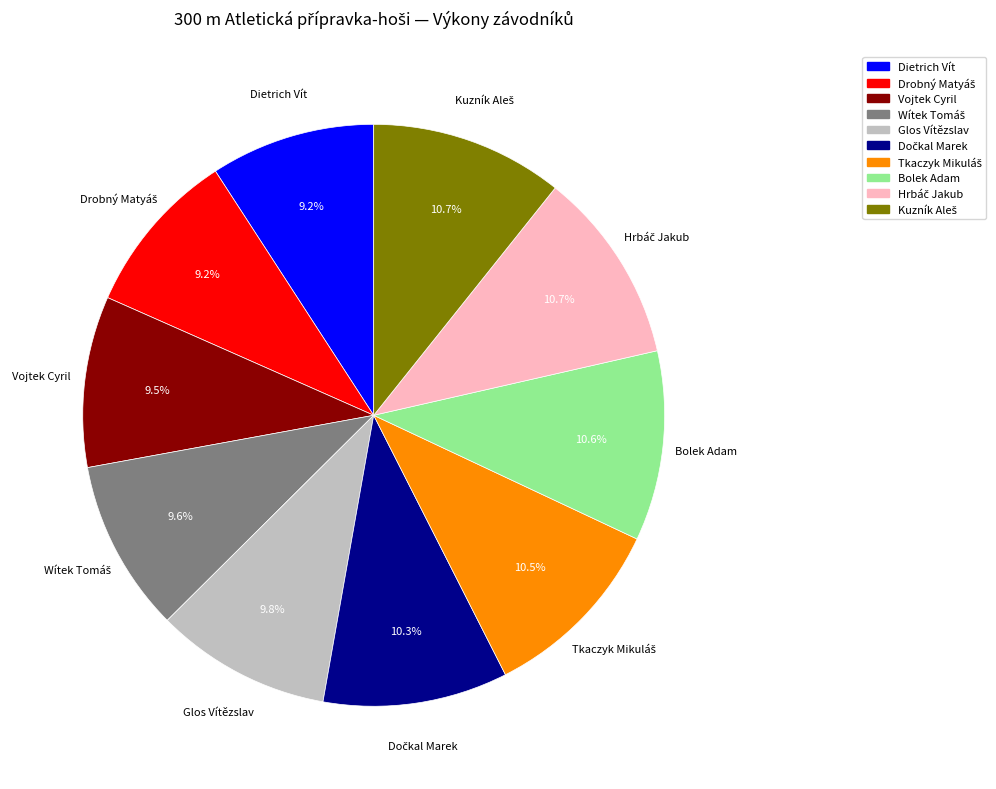

Is there any slice that represents more than half of the pie?

No